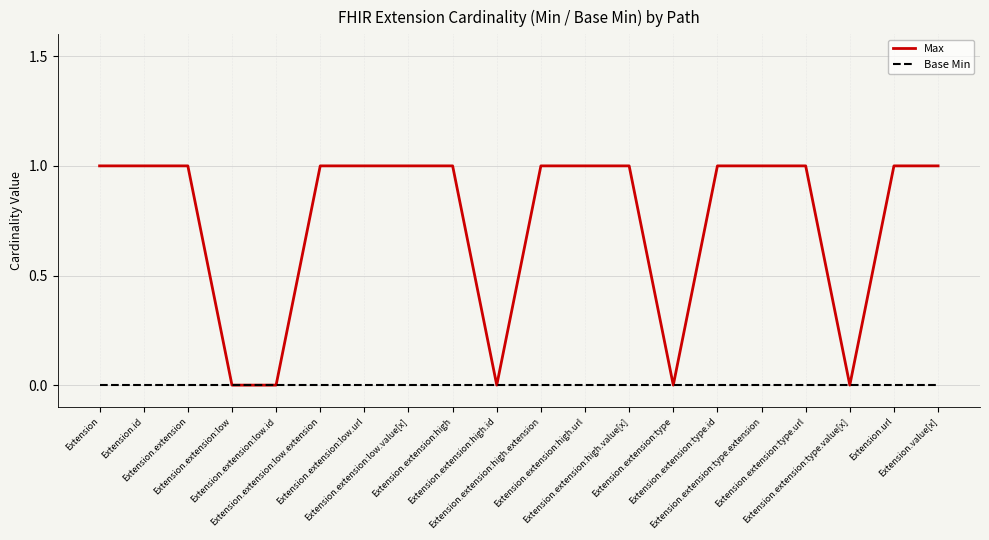

How many series are shown in this chart?

2